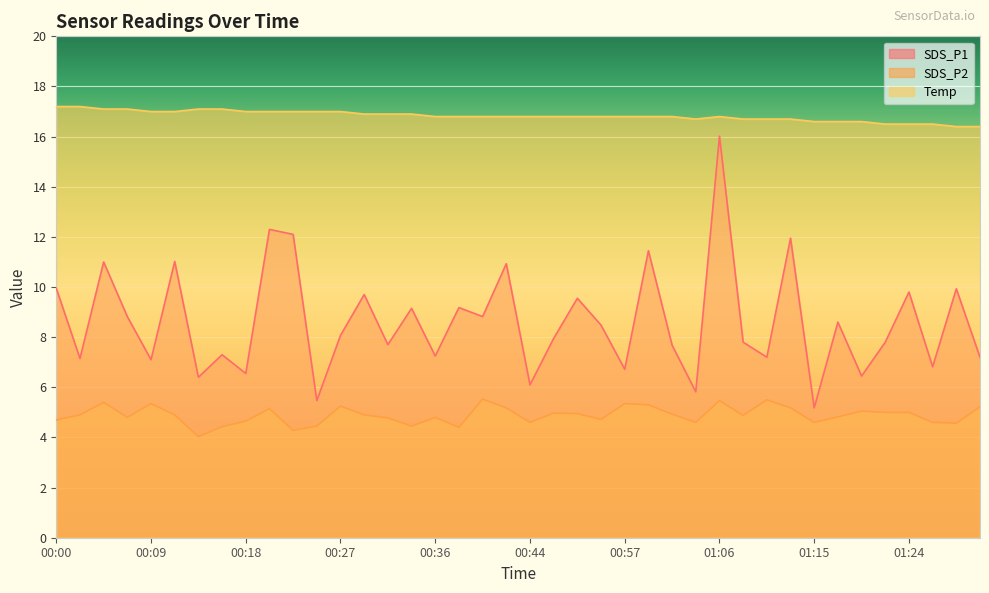

The SDS_P2 series shows 4.6 at 01:03. True or false?

True